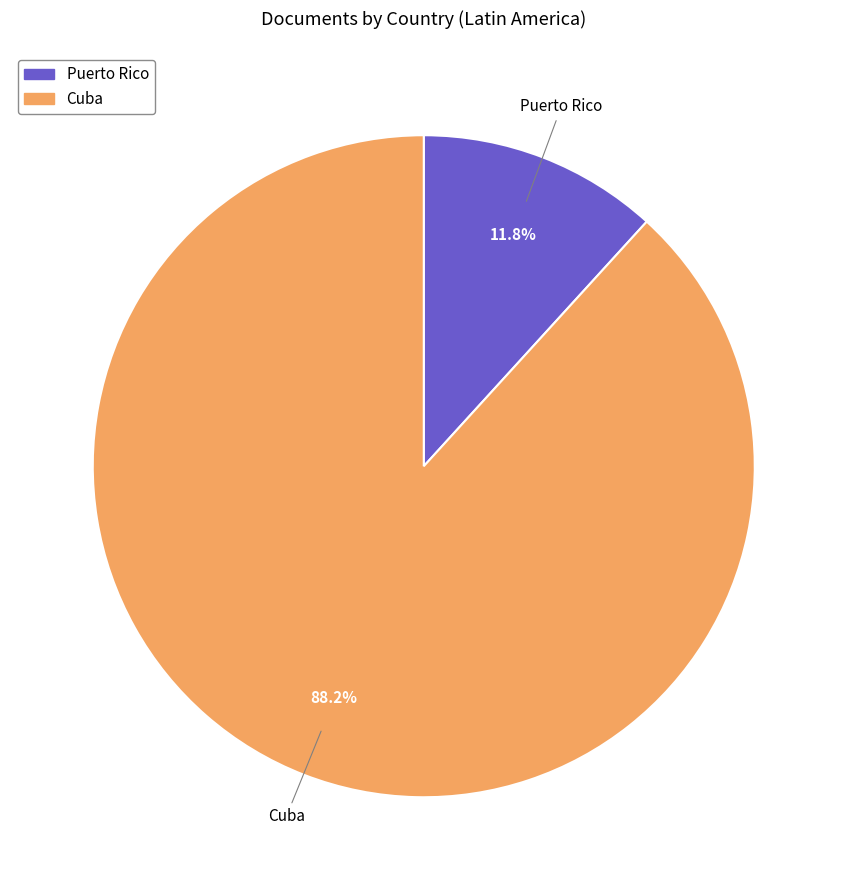

Do Puerto Rico and Cuba together represent more than half of the pie?

Yes